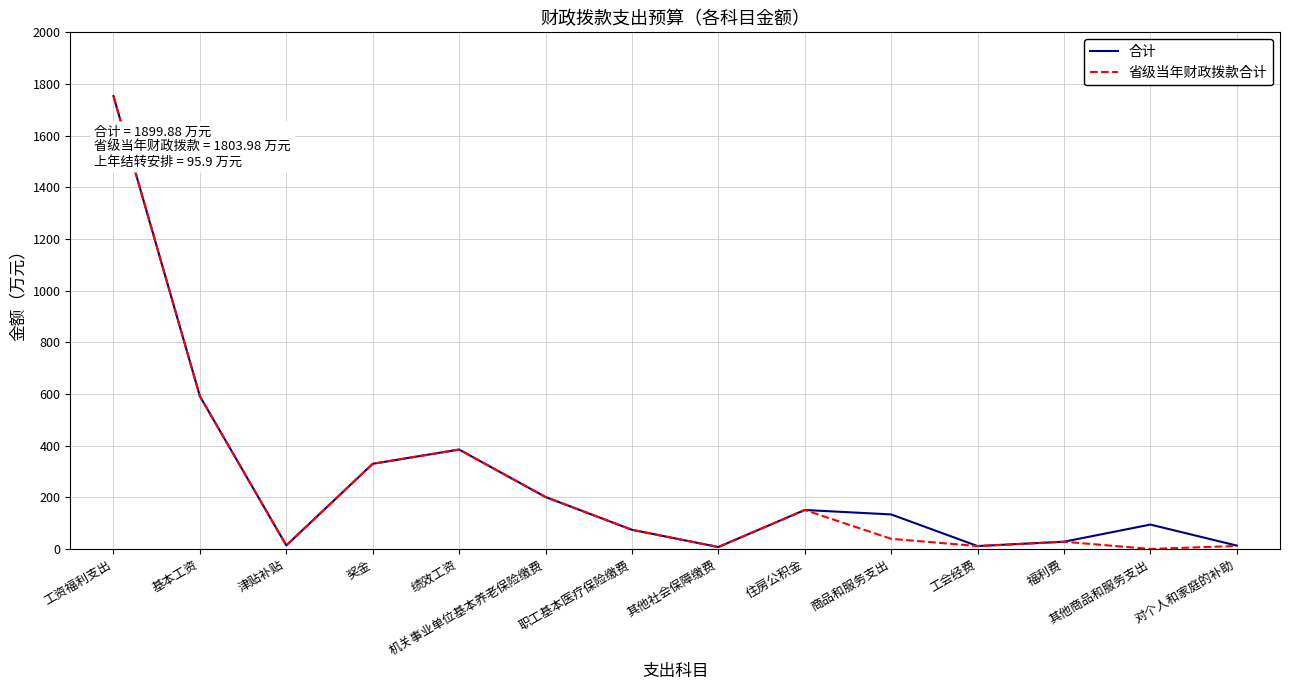

How many lines are shown in the chart?

2